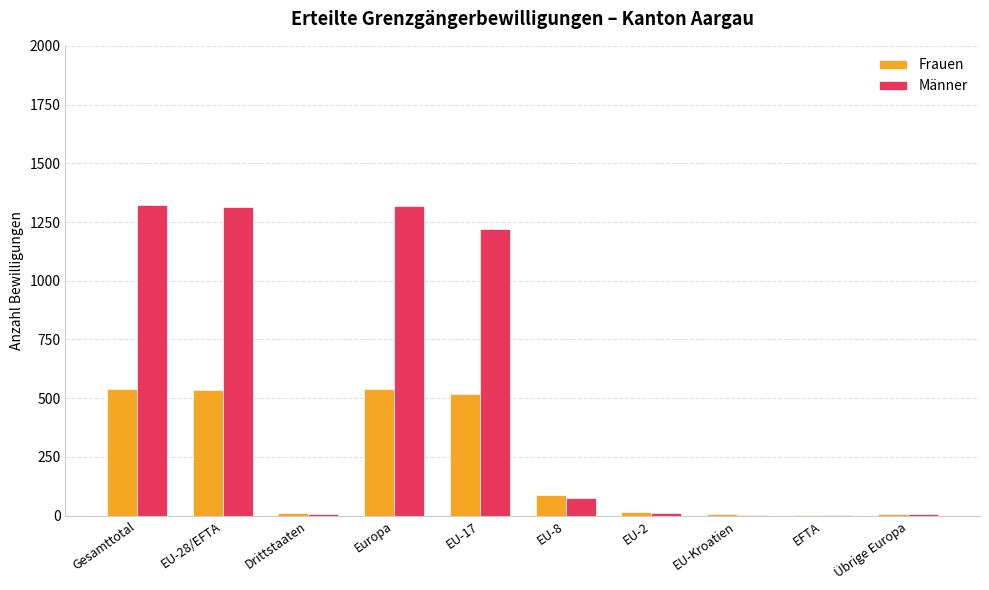

What is the maximum value for Männer?

1323